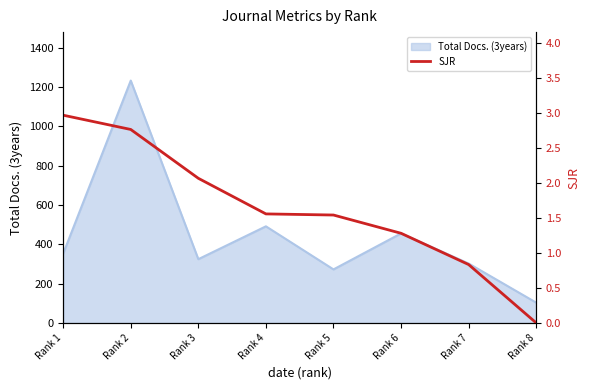

At which label is Total Docs. (3years) closest to 667?

Rank 4